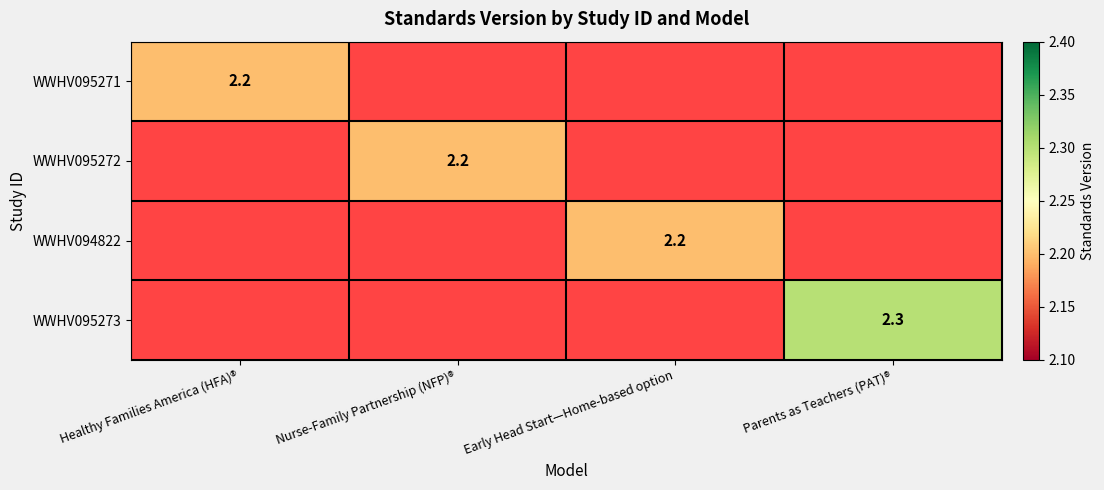

The value of WWHV094822 at Early Head Start—Home-based option is 2.2. True or false?

True